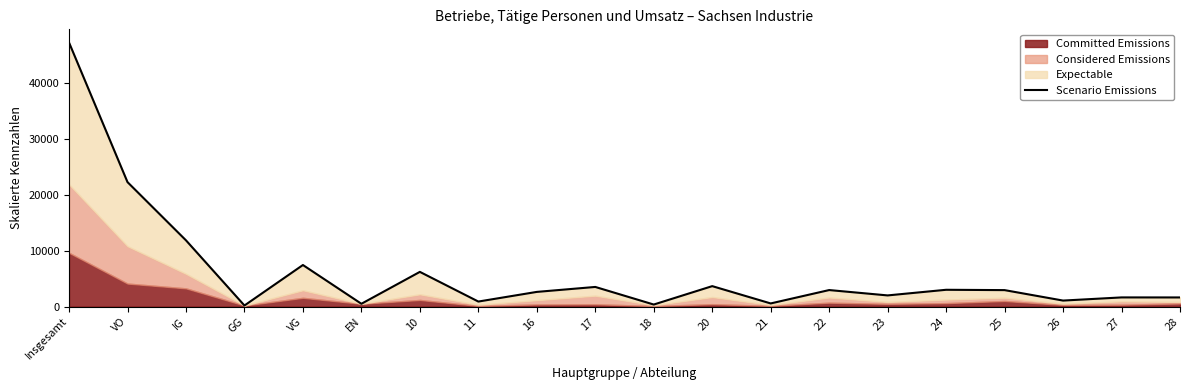

Rank the categories by value from highest to lowest.

Insgesamt, VO, IG, VG, 10, 20, 17, 24, 22, 25, 16, 23, 27, 28, 26, 11, 21, EN, 18, GG